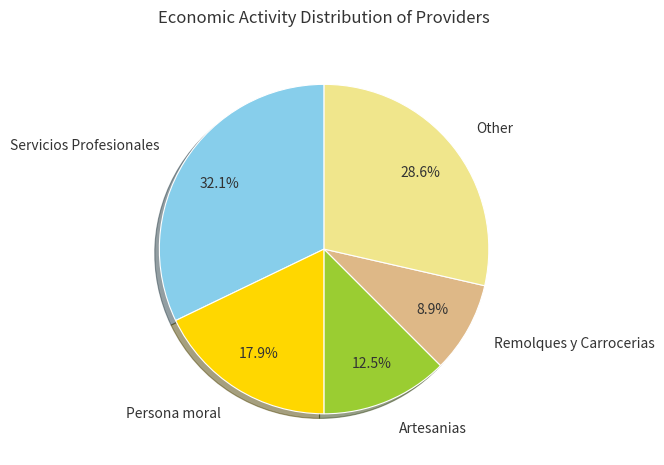

Count the number of slices in the pie.

5